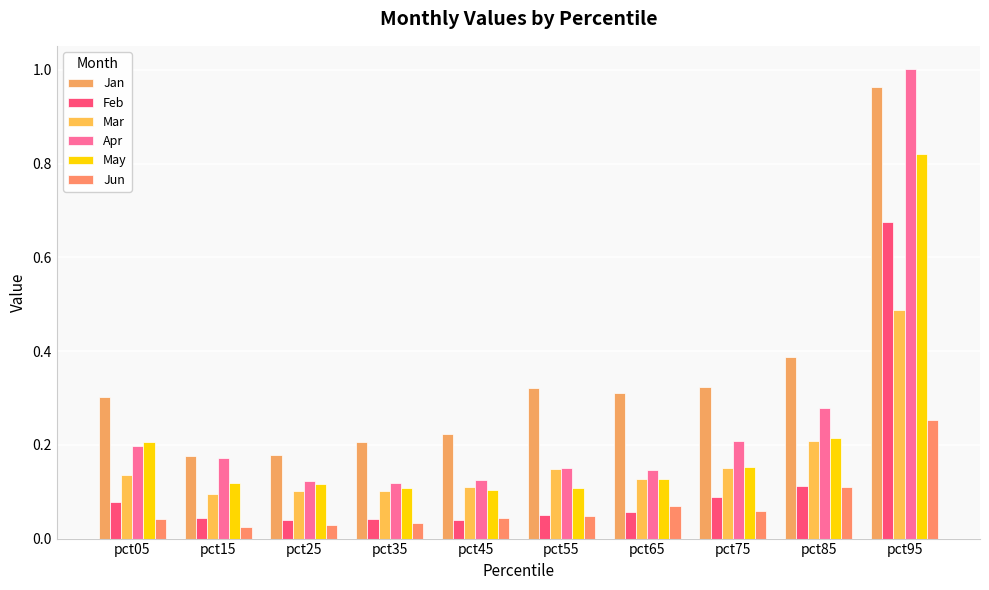

The Apr series shows 0.3 at pct85. True or false?

True